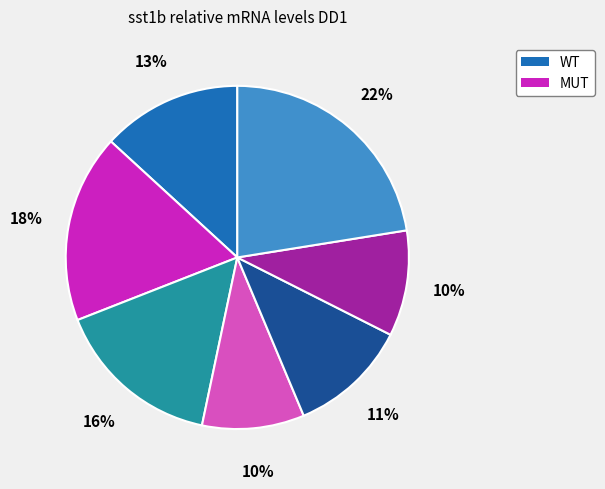

Is there a majority slice in this chart?

No